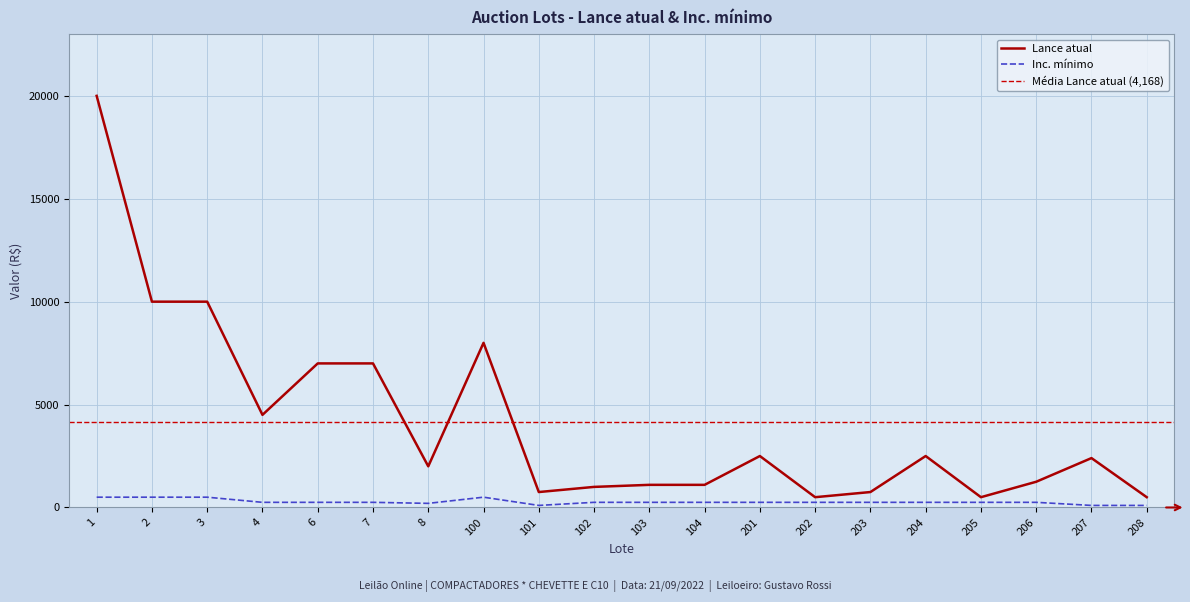

True or false: Inc. mínimo has more than 2 interior local peaks.

False